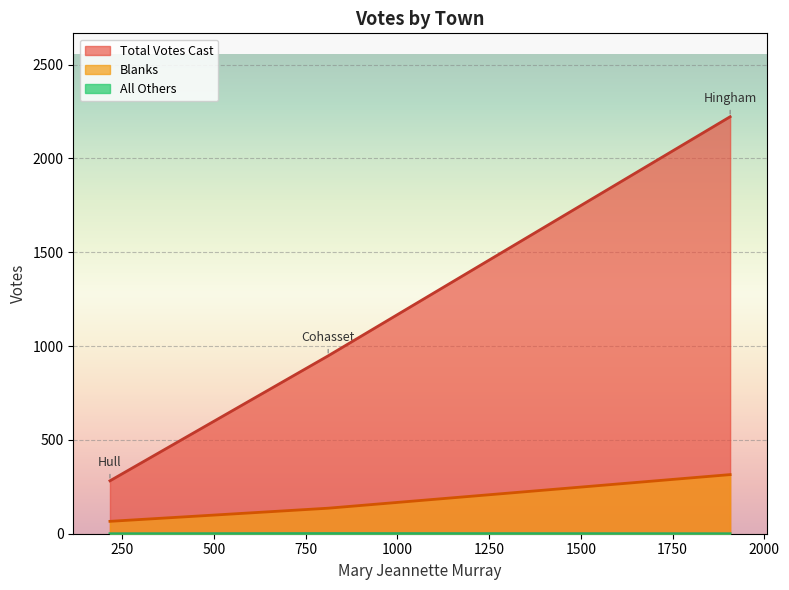

True or false: All Others has a value of 1 at Cohasset.

True